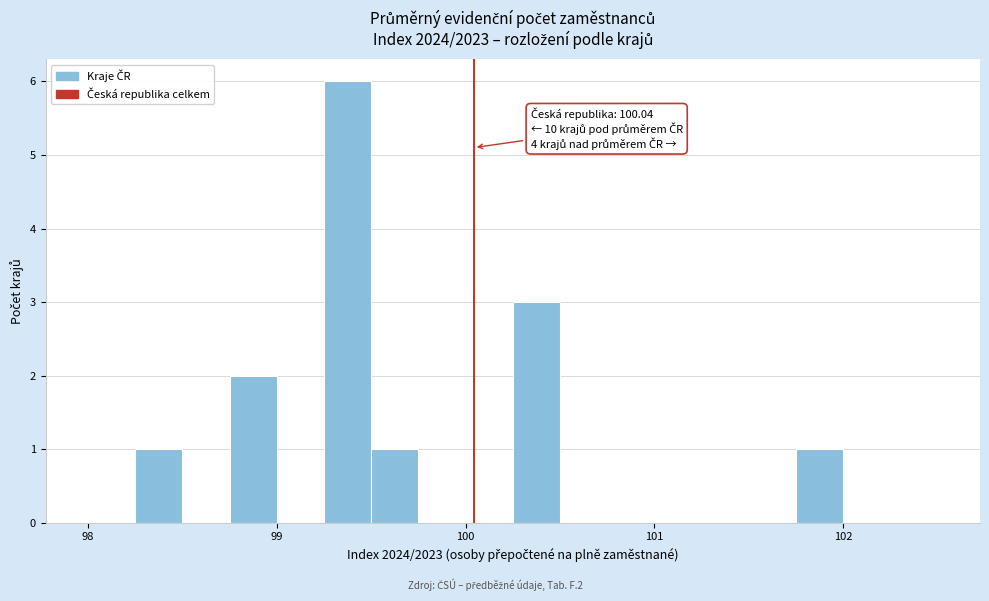

Around what value on the x-axis is the tallest bar? Give the approximate position of its centre, as read against the axis.

99.4